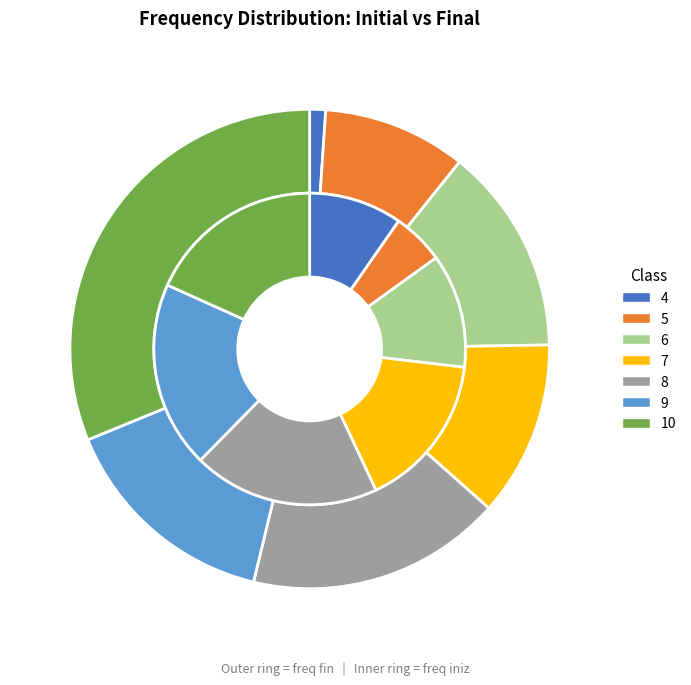

To the nearest percent, what is the average slice percentage?

14%